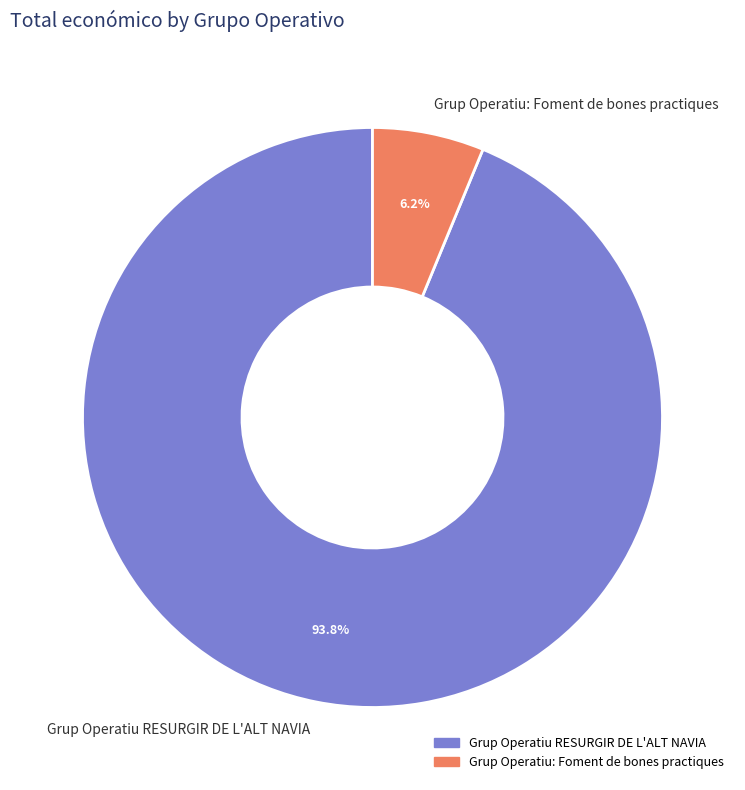

Which slice represents more than half of the pie?

Grup Operatiu RESURGIR DE L'ALT NAVIA